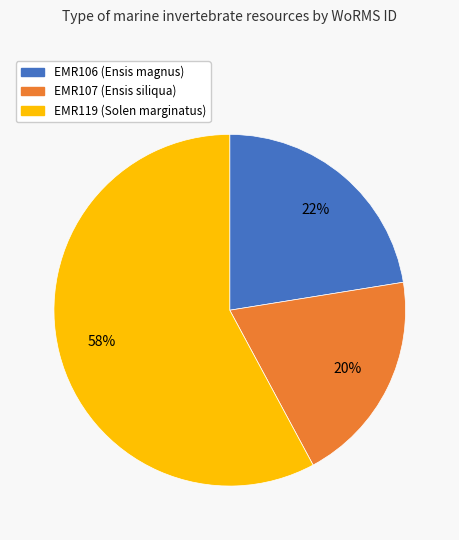

Is it true that EMR107 is 27% of the pie?

False